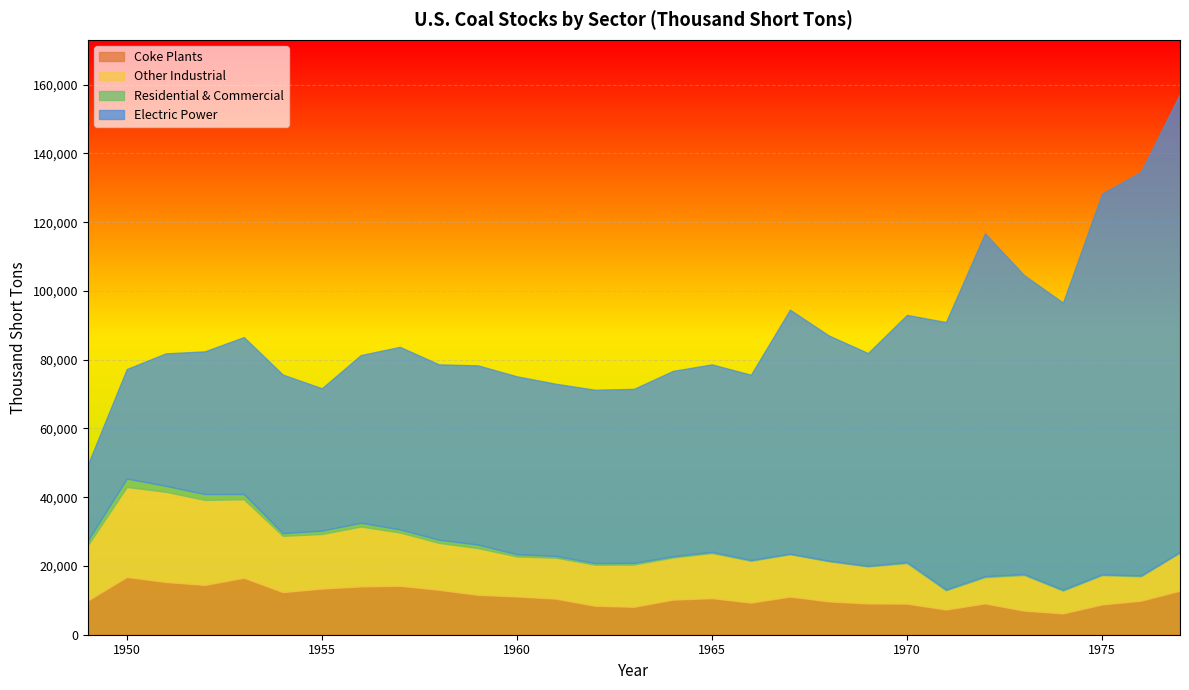

At how many categories does at least one series exceed 6219?

29